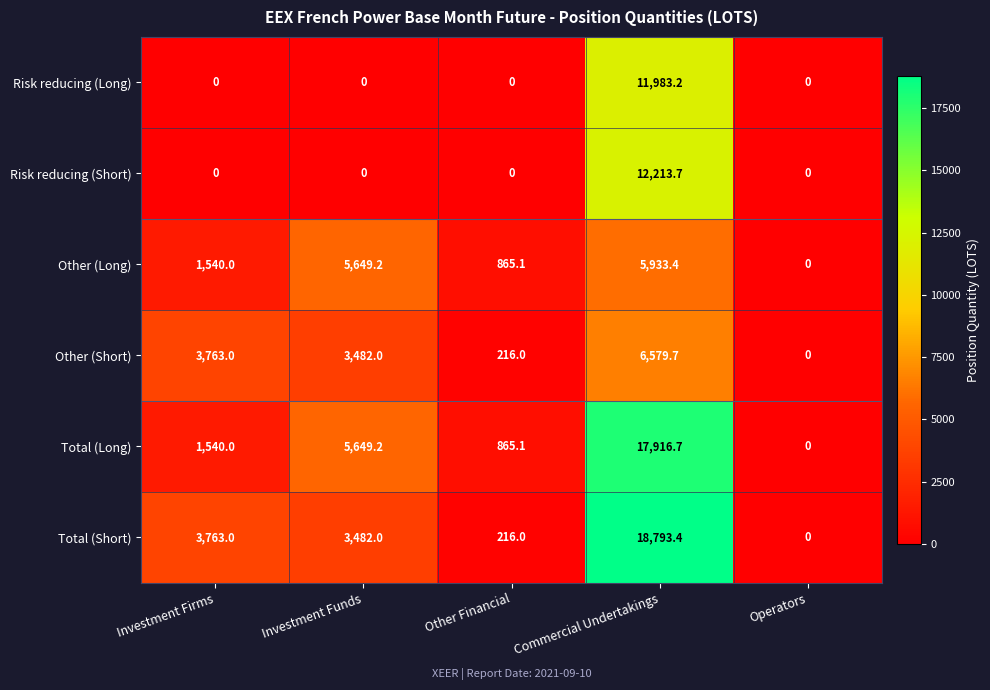

The value of Other (Long) at Other Financial is 341.5. True or false?

False